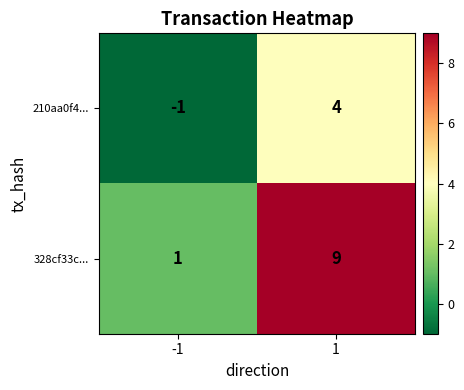

Which series has the largest range (max minus min)?

328cf33c...